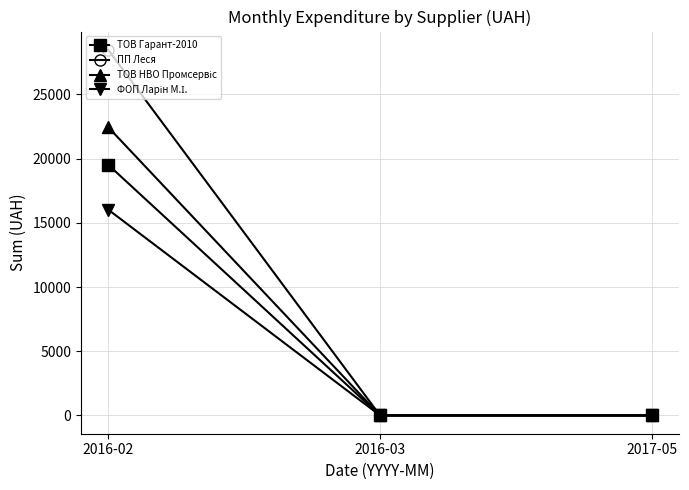

Is this an area chart (filled region under the line)?

No